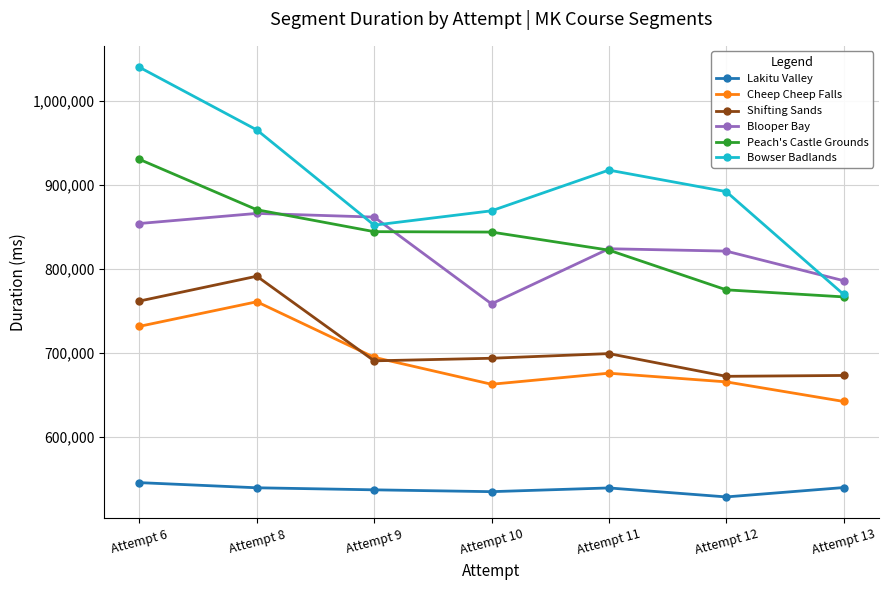

What is the sum of the Peach's Castle Grounds values at Attempt 6 and Attempt 13?

1697153